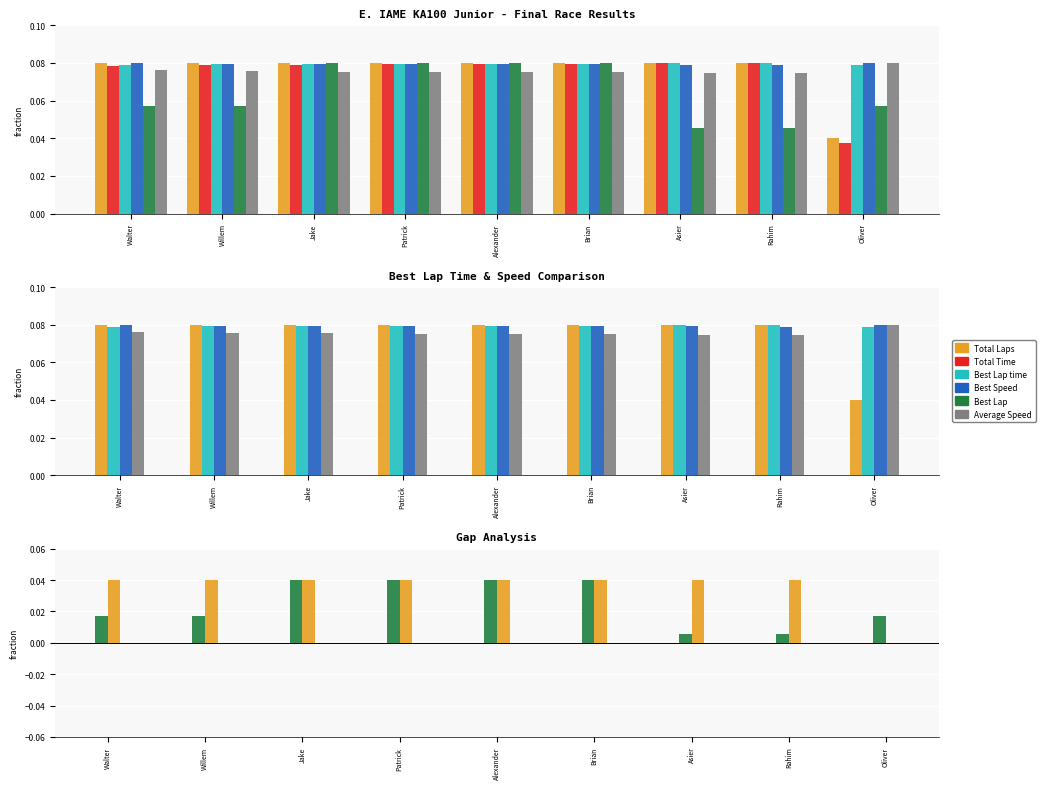

Rank the series by their maximum value, from highest to lowest.

Total Time, Best Lap time, Best Speed, Average Speed, Total Laps, Best Lap